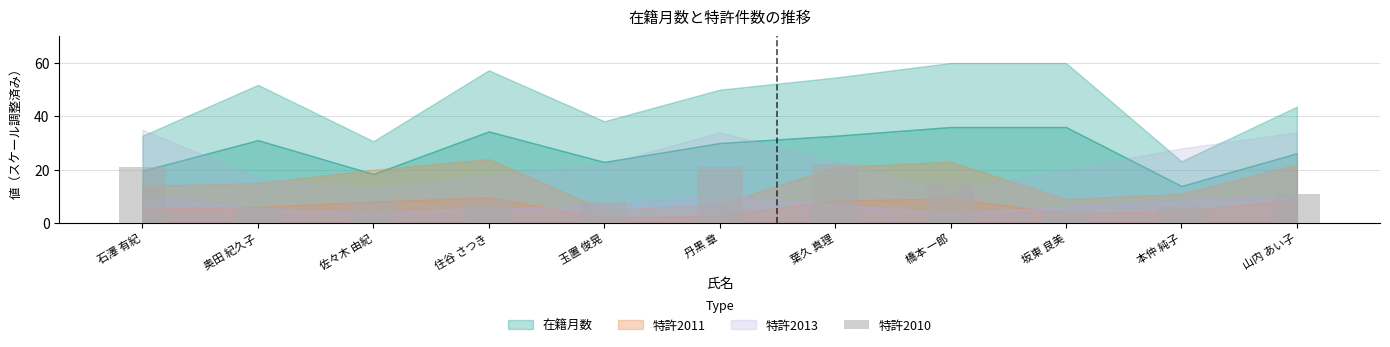

What is the maximum value shown in the chart?

22